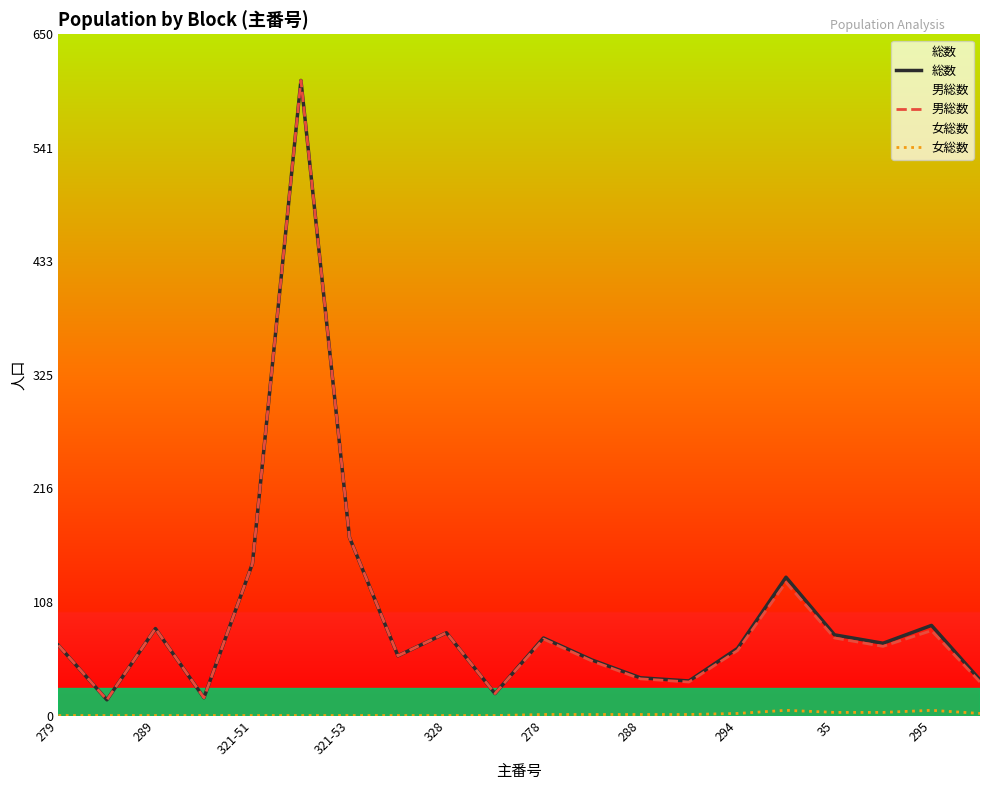

What is the value of the 女総数 point at the 15th from the left?

2